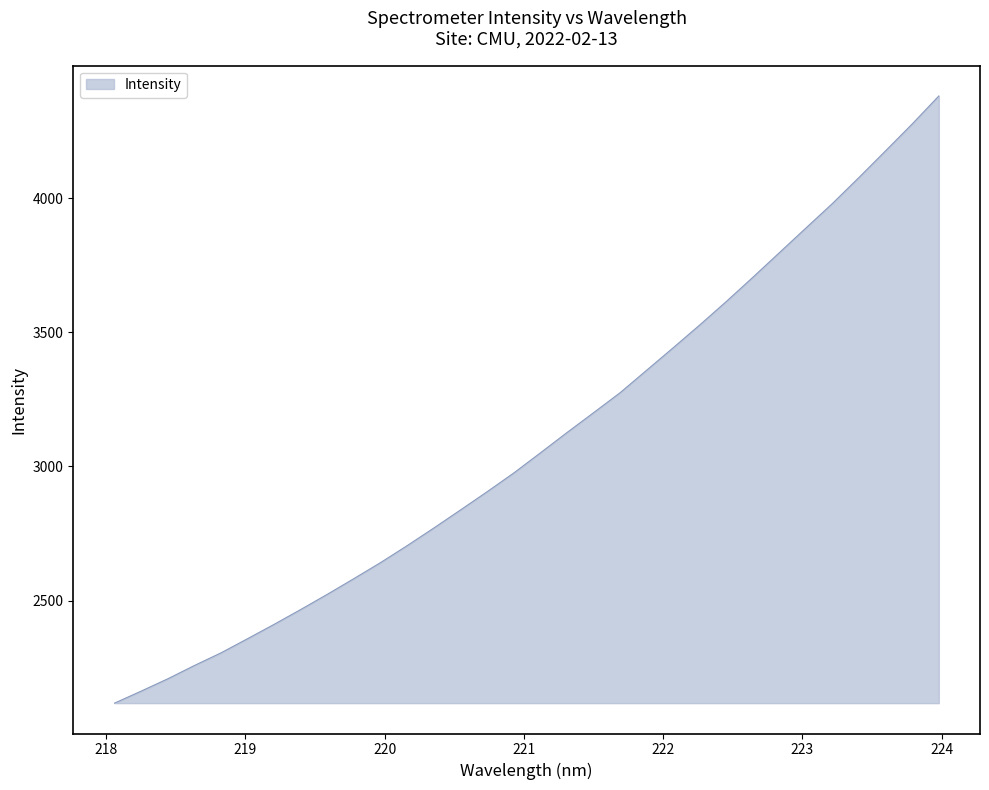

What is the sum of all values?

99099.2